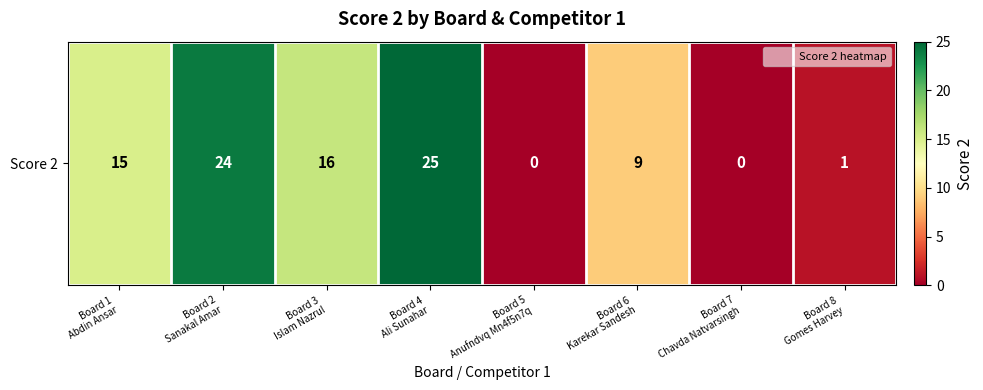

What is the ratio of the value at Board 6
Karekar Sandesh to the value at Board 4
Ali Sunahar?

0.4